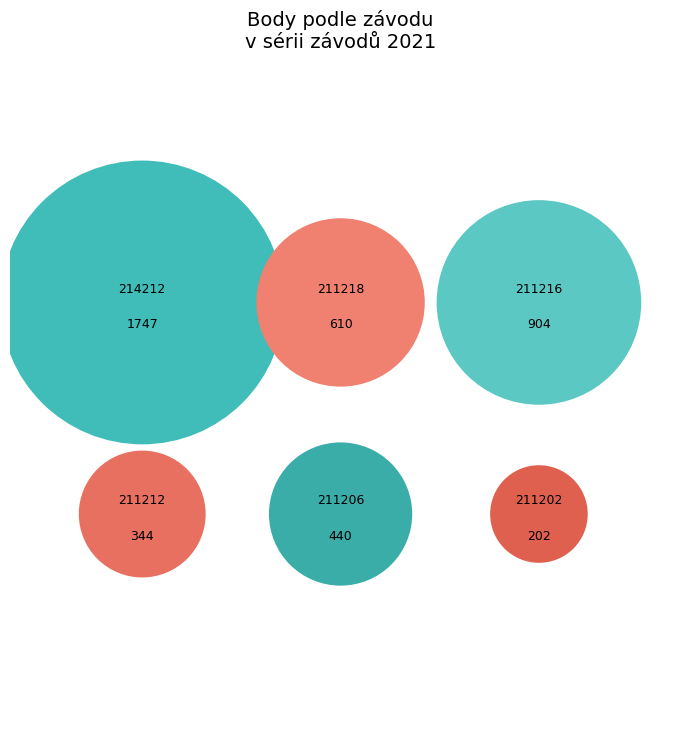

Does 211218 account for over 50% of the chart?

No